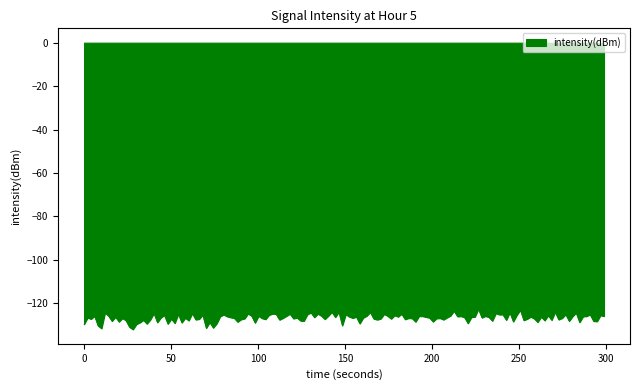

What is the minimum value shown in the chart?

-132.0